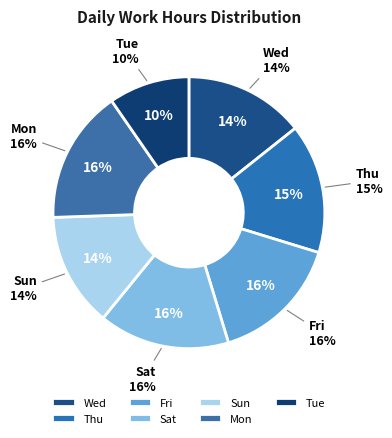

Does Fri account for over 50% of the chart?

No